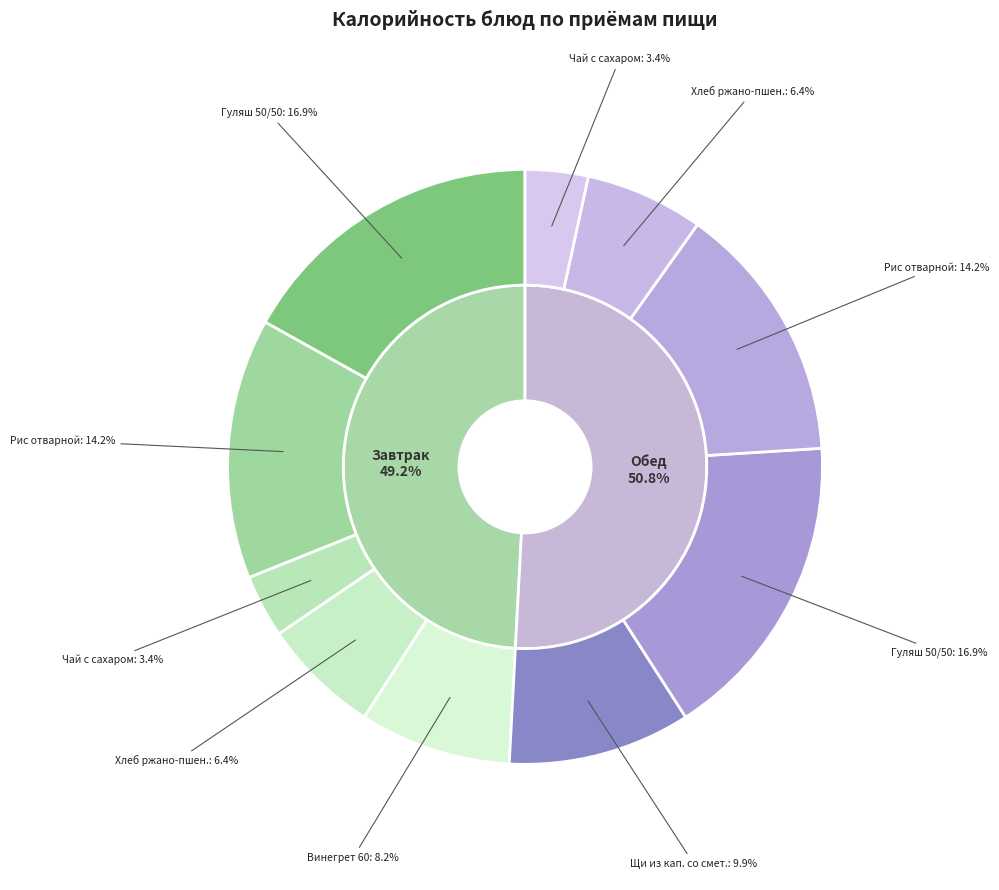

Rank the series at 1 from lowest to highest value.

Завтрак, Обед